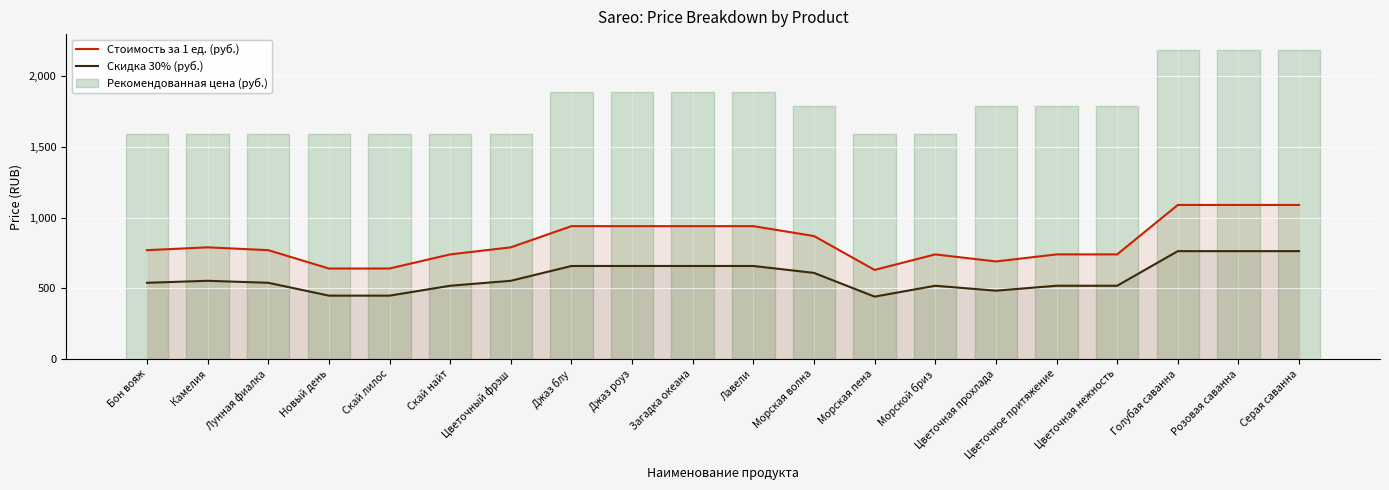

What is the label of the 17th bar from the right?

Новый день